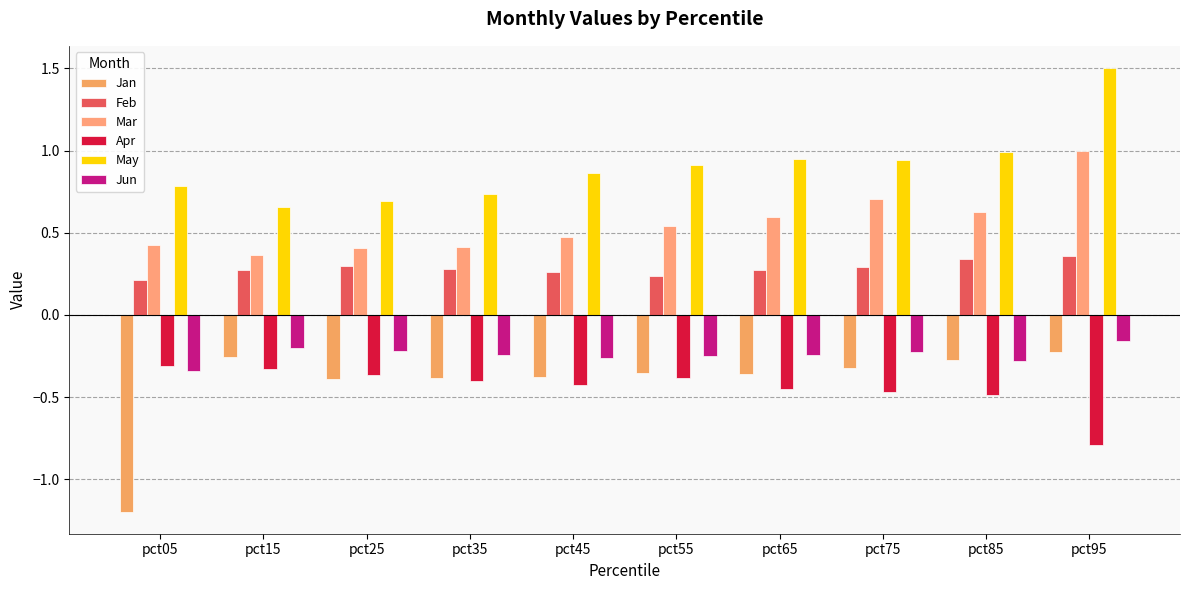

Reading right to left, list all the values displayed in this chart.

Jan: -0.2	-0.3	-0.3	-0.4	-0.4	-0.4	-0.4	-0.4	-0.3	-1.2
Feb: 0.4	0.3	0.3	0.3	0.2	0.3	0.3	0.3	0.3	0.2
Mar: 1.0	0.6	0.7	0.6	0.5	0.5	0.4	0.4	0.4	0.4
Apr: -0.8	-0.5	-0.5	-0.4	-0.4	-0.4	-0.4	-0.4	-0.3	-0.3
May: 1.5	1.0	0.9	0.9	0.9	0.9	0.7	0.7	0.7	0.8
Jun: -0.2	-0.3	-0.2	-0.2	-0.3	-0.3	-0.2	-0.2	-0.2	-0.3